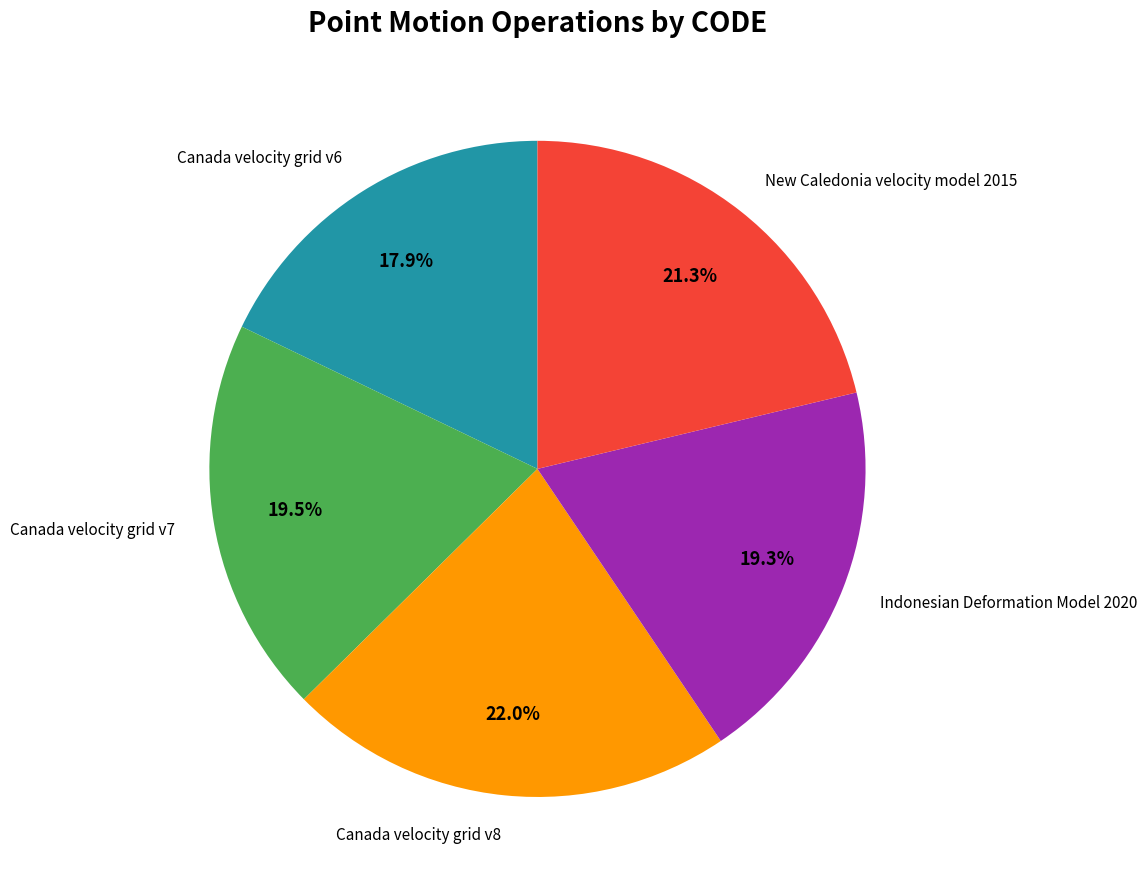

Combined, do Canada velocity grid v6 and Indonesian Deformation Model 2020 account for over 50%?

No